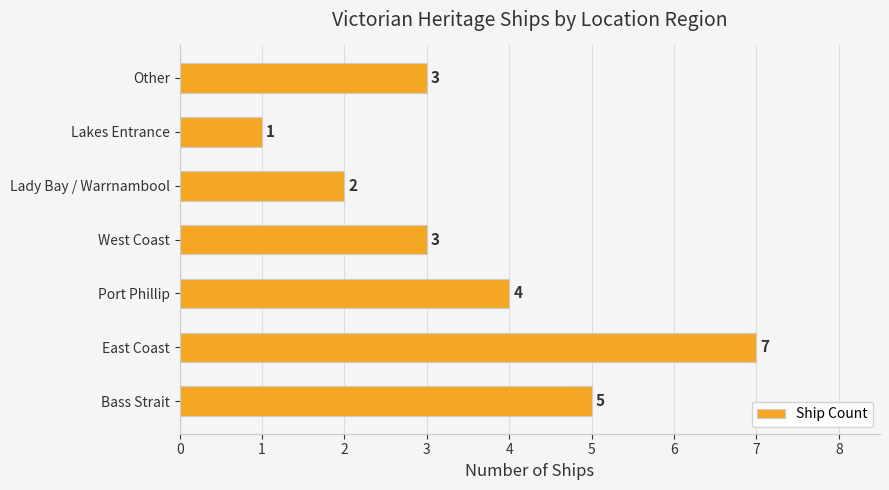

Are the bars grouped side by side (vs. stacked)?

No